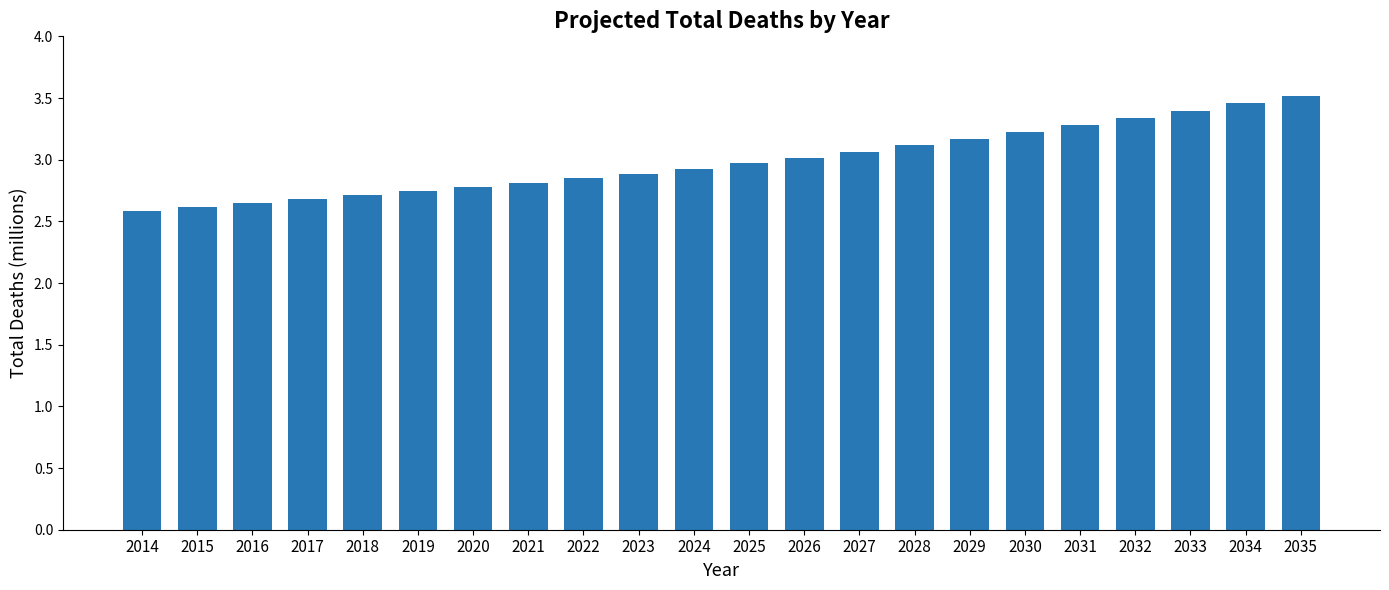

What is the average value?

3.0